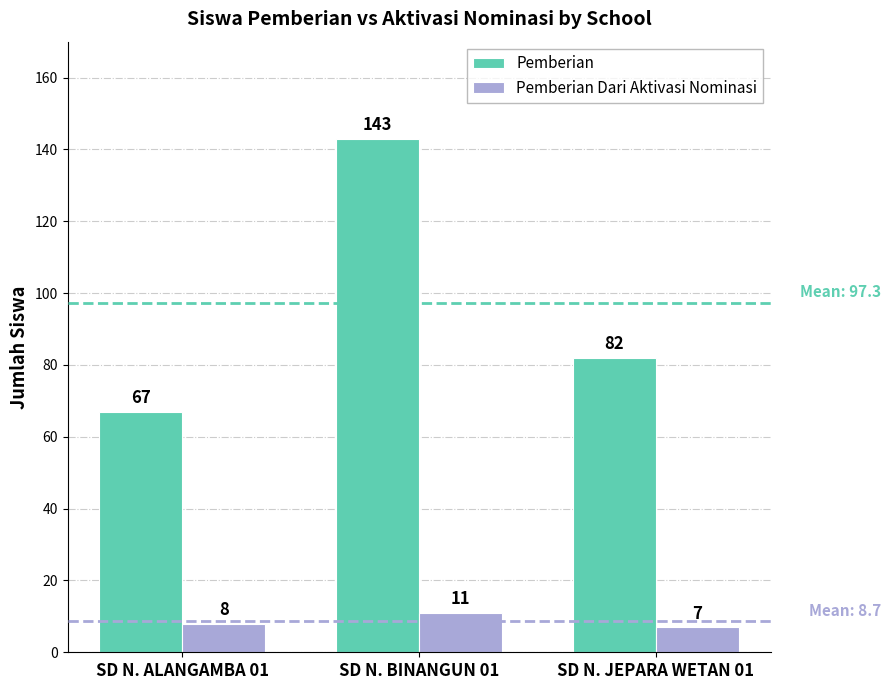

Is it true that Pemberian Dari Aktivasi Nominasi equals 2 at SD N. ALANGAMBA 01?

False